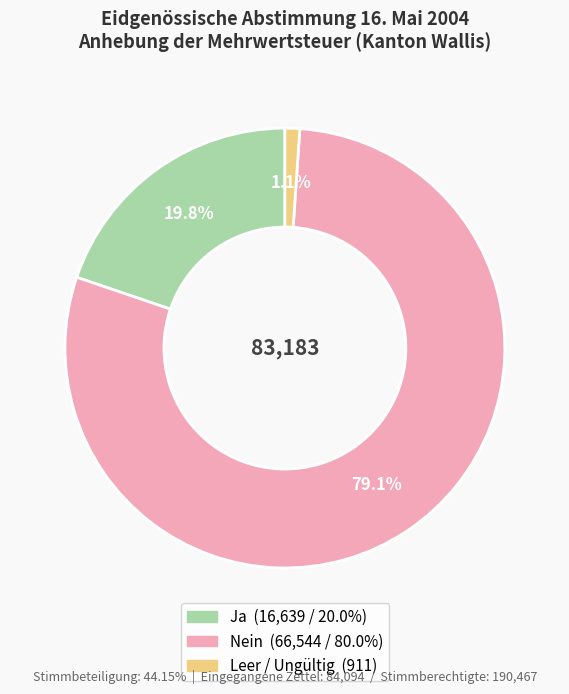

Does any single category account for the majority?

Yes